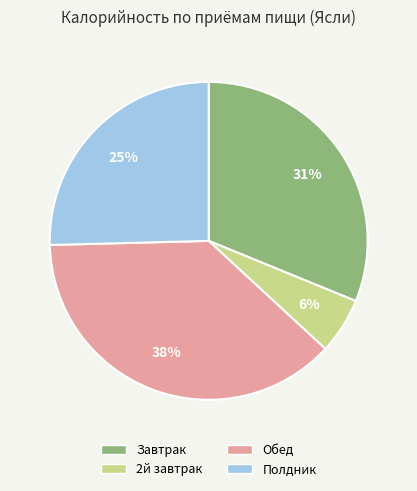

Which category has the smallest portion of the pie?

2й завтрак